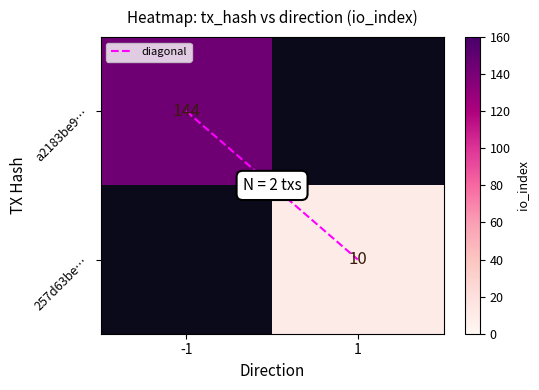

At which label does a2183be9… reach its peak?

-1